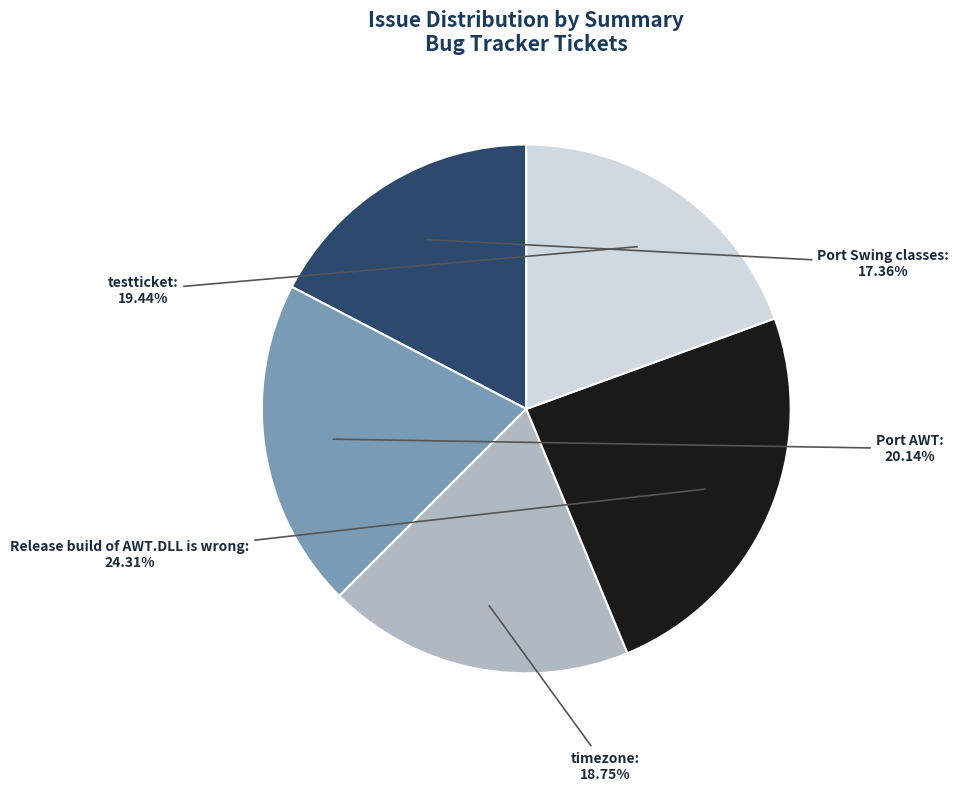

Which slice is the smallest?

Port Swing classes